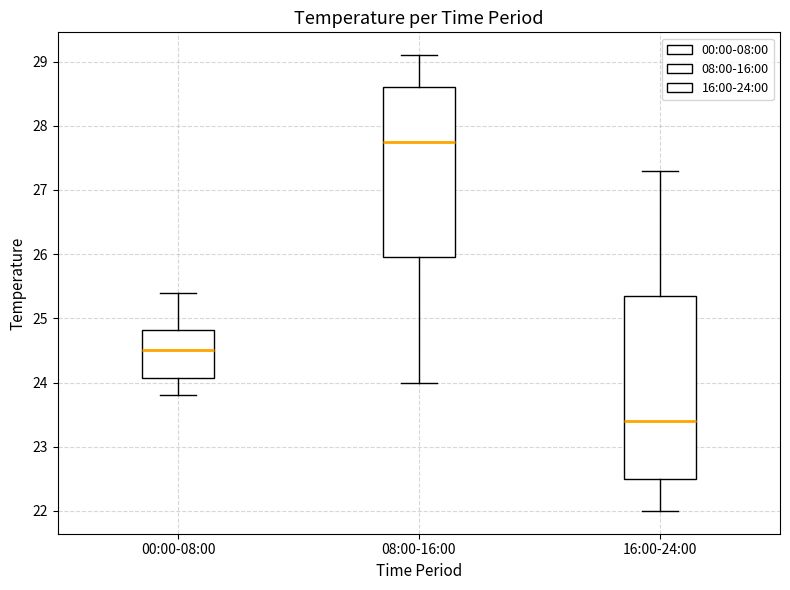

Where does the median line of the box for 16:00-24:00 sit on the y-axis? The values are not printed on the chart, so give them approximately, as read against the axis.

23.4